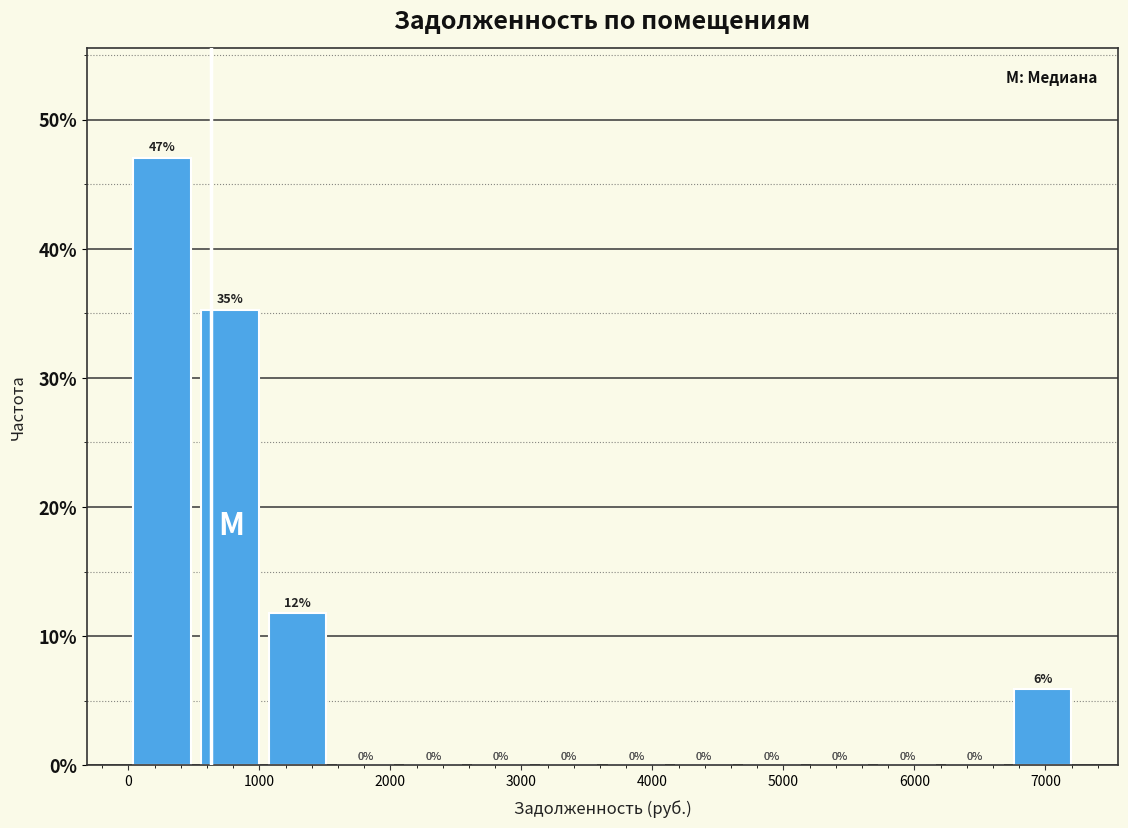

Which range on the x-axis has the tallest bar?

0 to 500